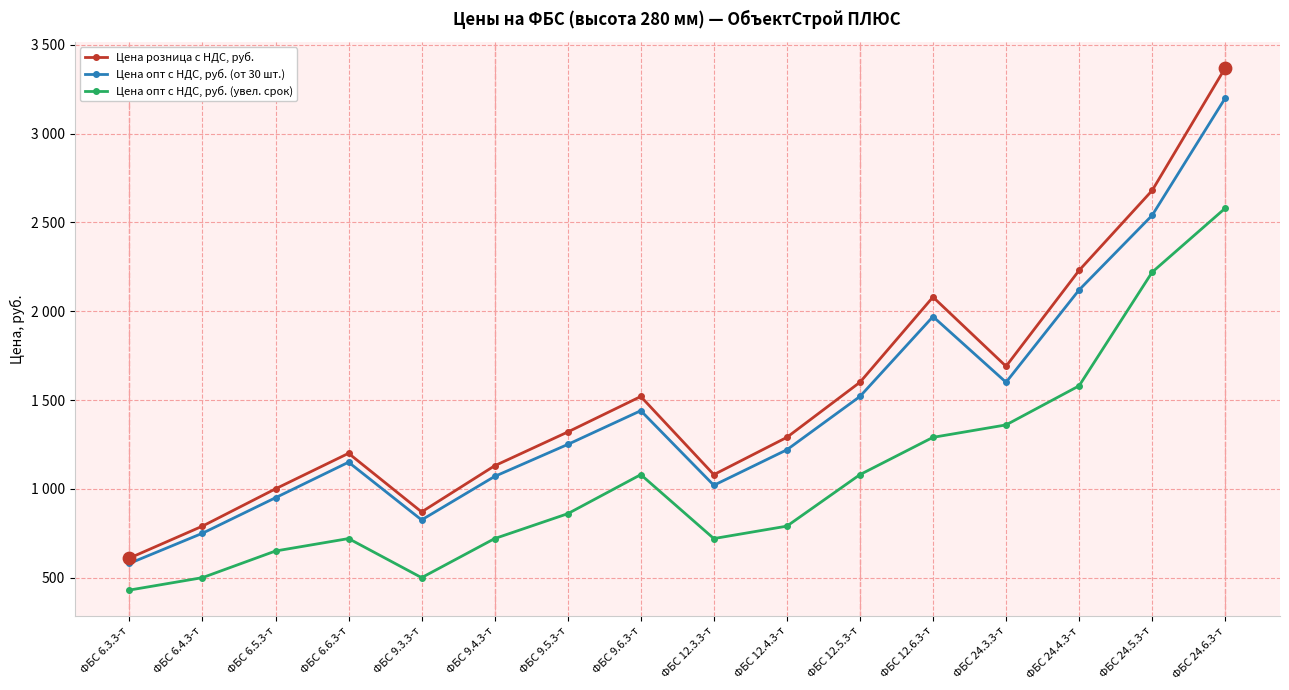

At which category is the sum across all series the highest?

ФБС 24.6.3-т